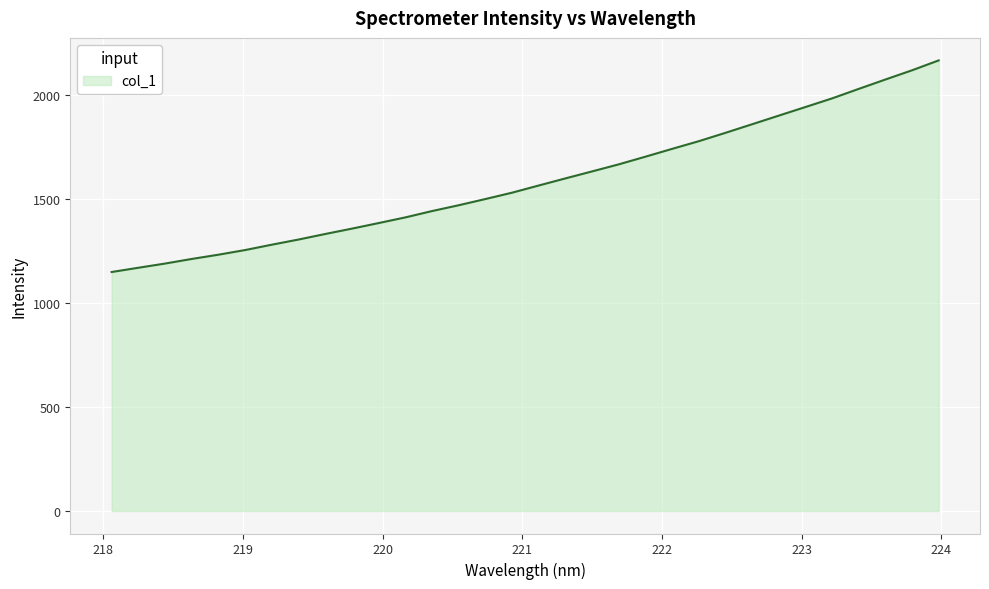

What is the minimum value shown in the chart?

1147.7